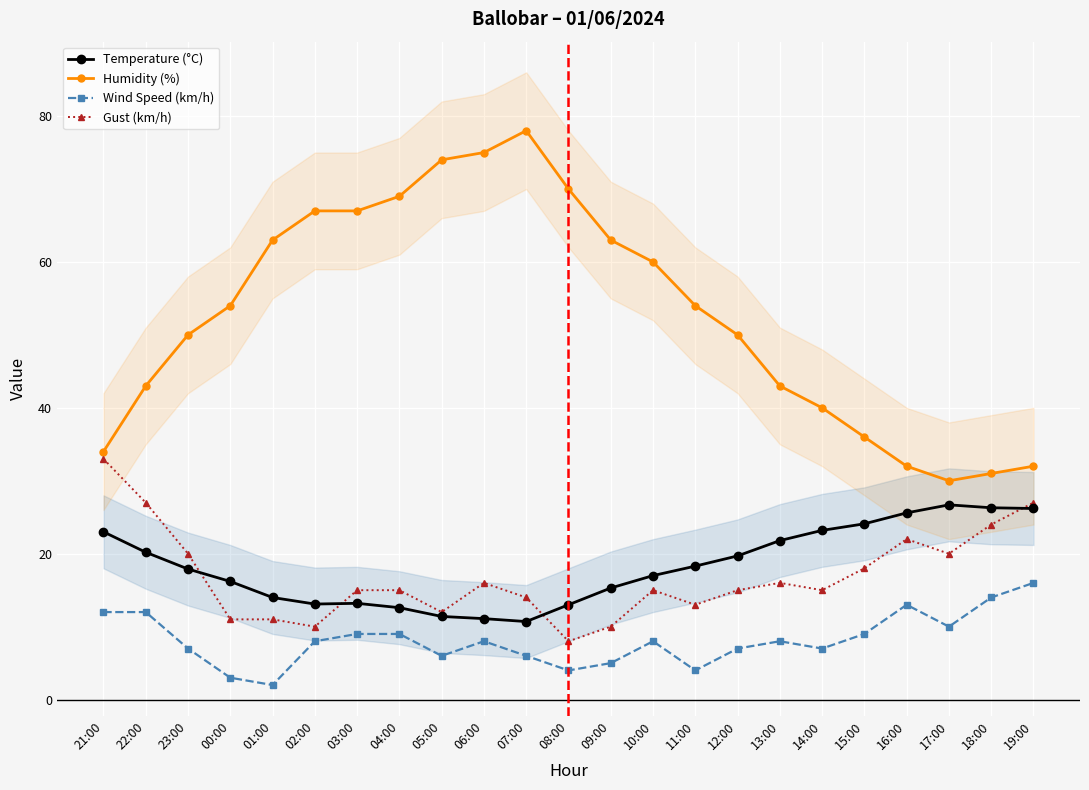

How many categories are shown in the chart?

23